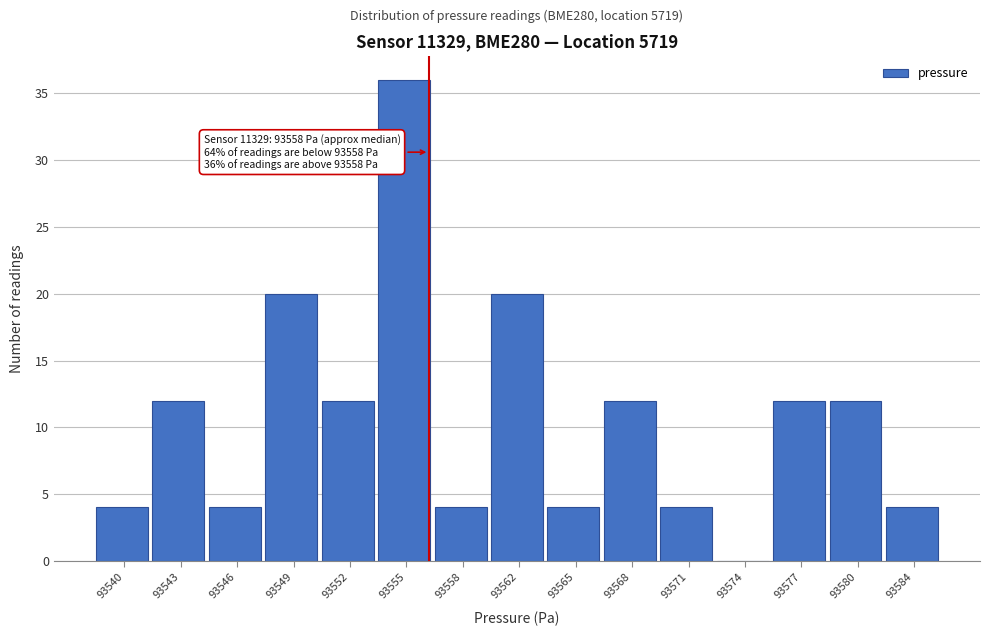

Reading left to right, list all the values displayed in this chart.

93540=4	93543=12	93546=4	93549=20	93552=12	93555=36	93558=4	93562=20	93565=4	93568=12	93571=4	93574=0	93577=12	93580=12	93584=4